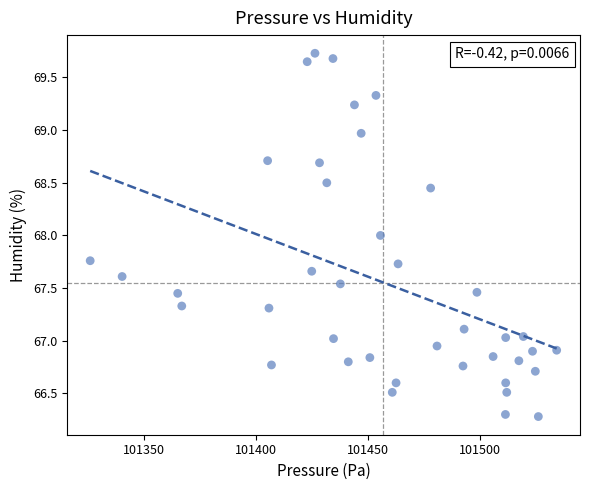

What is the range of X values (max minus min)?

208.2